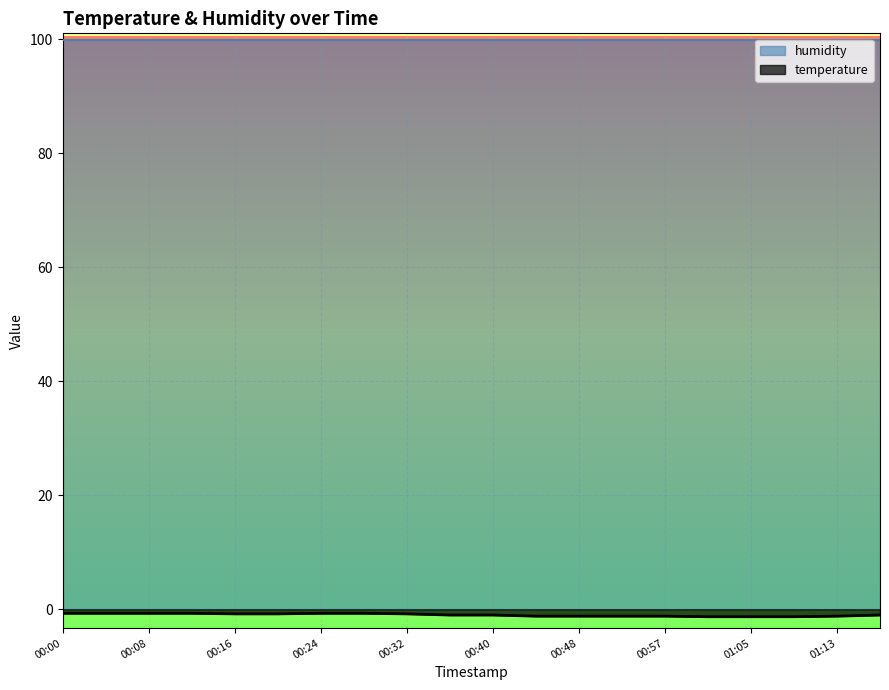

What is the difference between the values at 01:05 and 00:24?

0.6